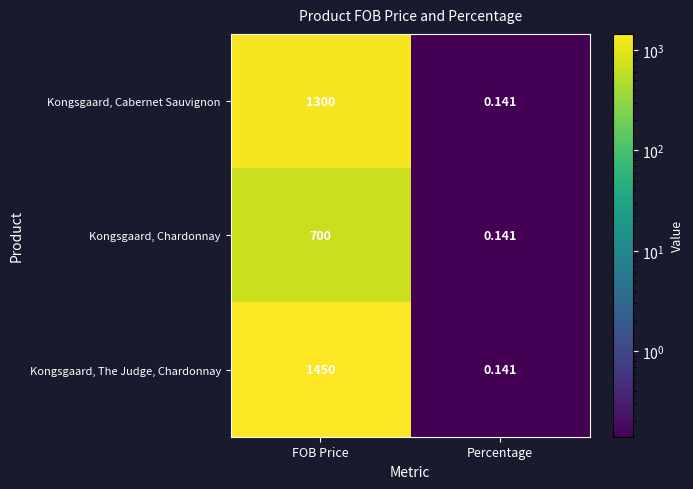

At which category is the sum across all series the highest?

FOB Price